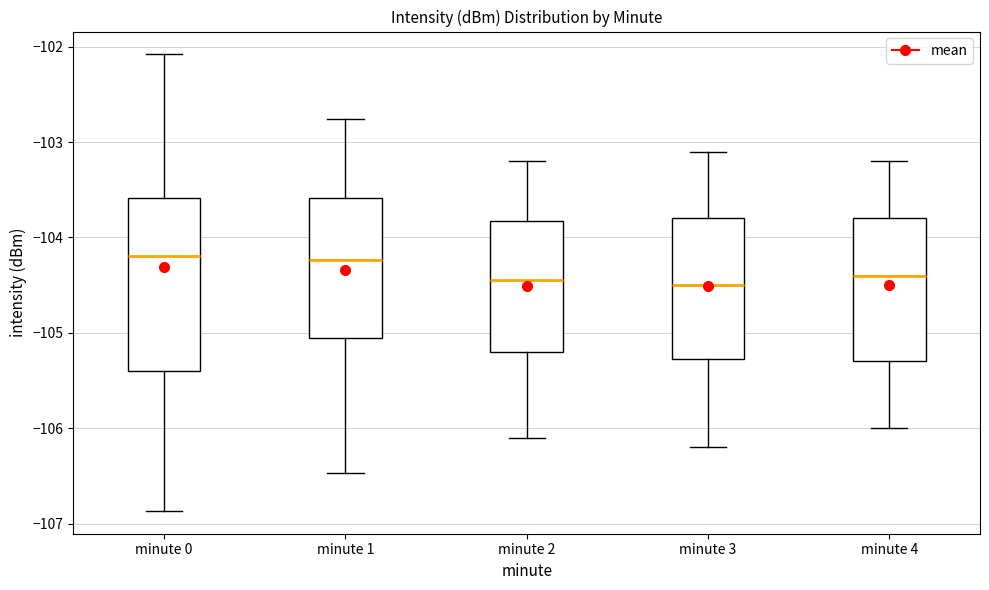

Reading left to right, transcribe this box plot: for each box, give where its median line is, the range the box spans, and where its two whiskers end, as read against the y-axis. The values are not printed on the chart, so give them approximately, as read against the axis.

minute 0: median -104.2, box -105.4 to -103.6, whiskers -106.9 to -102.1
minute 1: median -104.2, box -105.0 to -103.6, whiskers -106.5 to -102.8
minute 2: median -104.4, box -105.2 to -103.8, whiskers -106.1 to -103.2
minute 3: median -104.5, box -105.3 to -103.8, whiskers -106.2 to -103.1
minute 4: median -104.4, box -105.3 to -103.8, whiskers -106.0 to -103.2